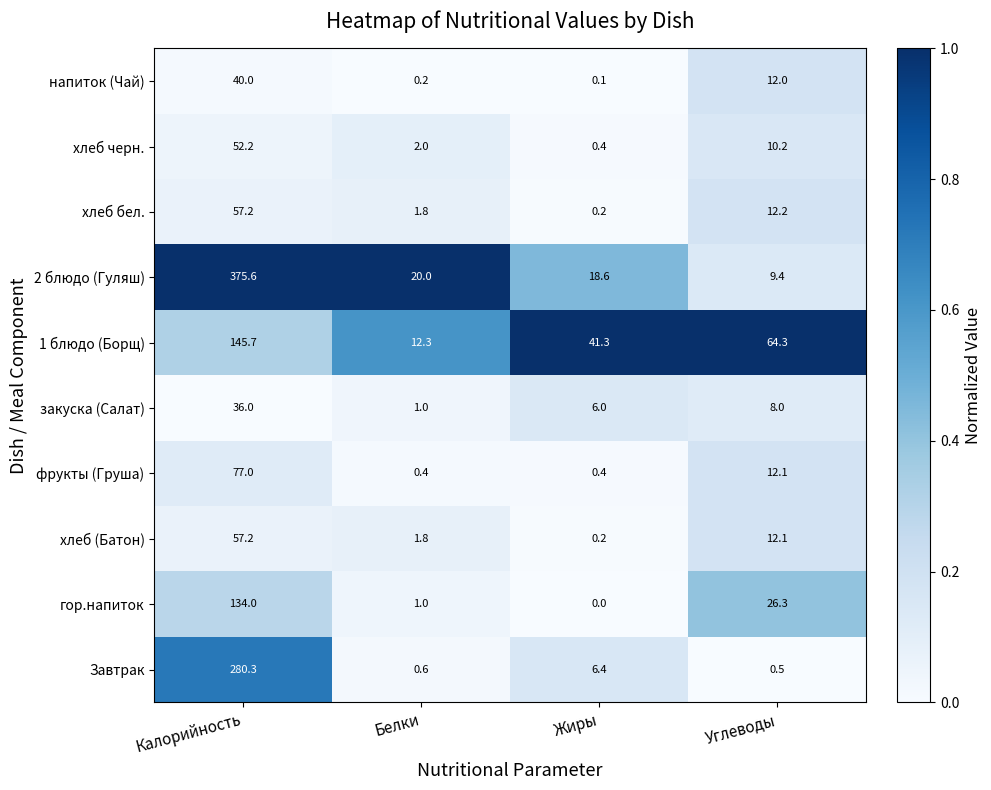

What is the difference between the maximum and minimum values in the напиток (Чай) series?

39.9